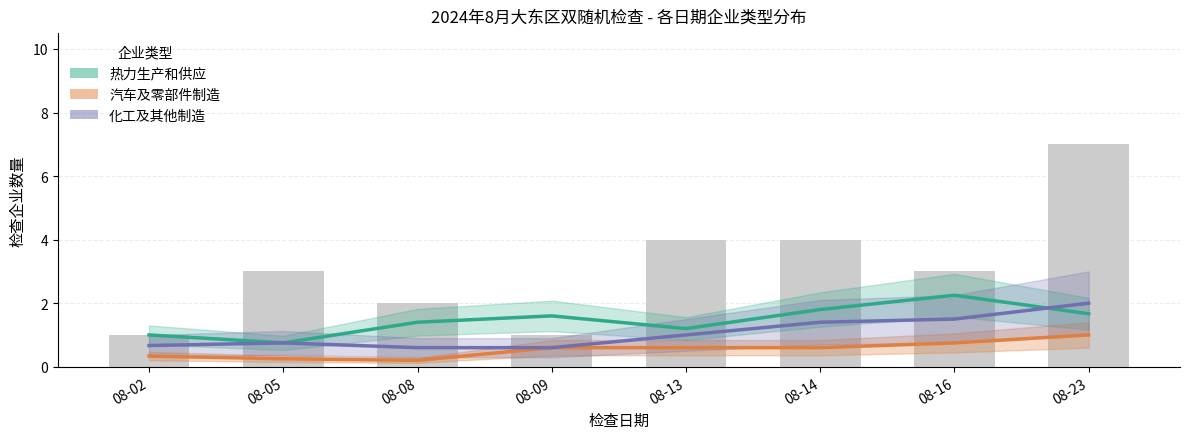

Reading left to right, what are all the values shown in this chart?

热力生产和供应: 1.0	0.8	1.4	1.6	1.2	1.8	2.2	1.7
汽车及零部件制造: 0.3	0.2	0.2	0.6	0.6	0.6	0.8	1.0
化工及其他制造: 0.7	0.8	0.6	0.6	1.0	1.4	1.5	2.0